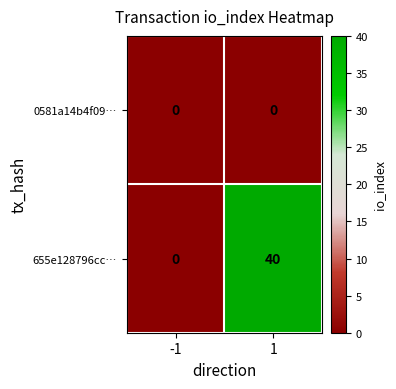

Between -1 and 1, which series saw the biggest shift?

655e128796cc…